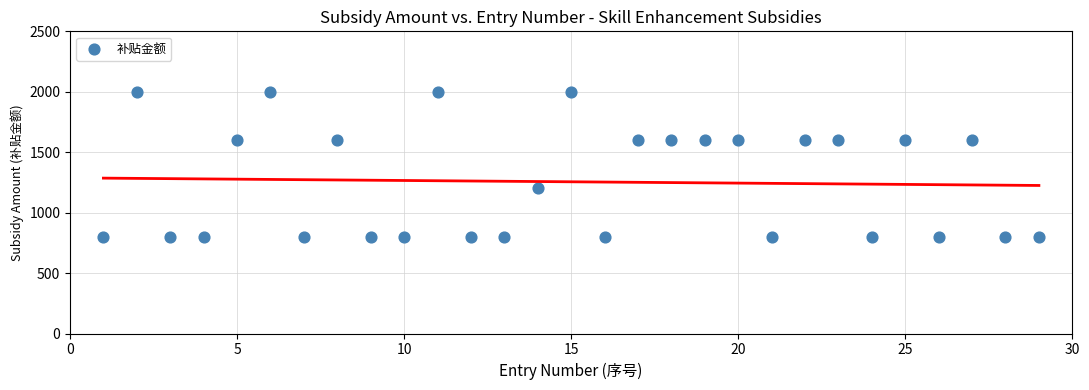

What is the range of Y values (max minus min)?

1200